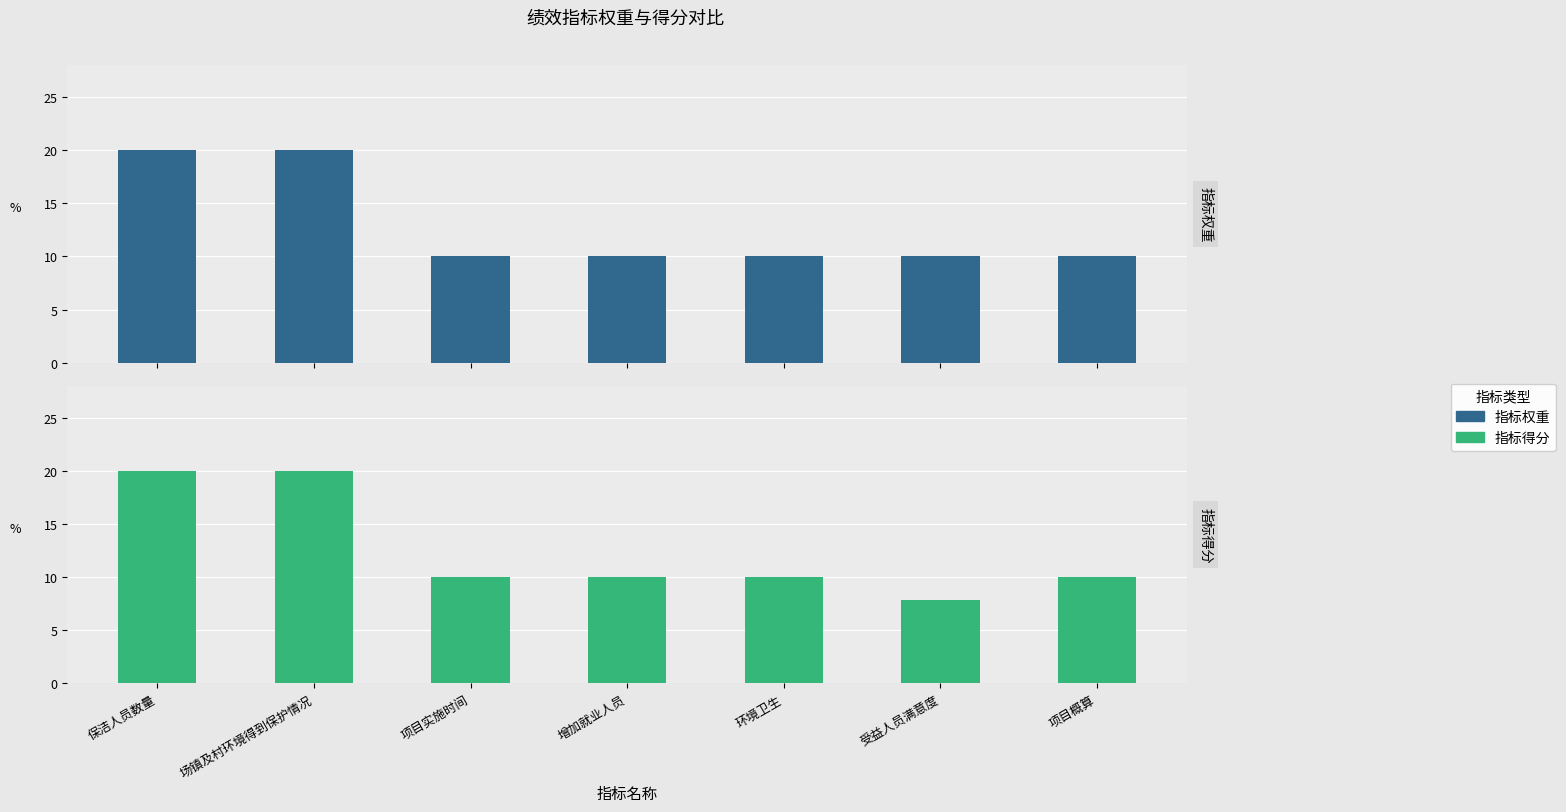

List the series in order of their overall mean, lowest first.

指标得分, 指标权重